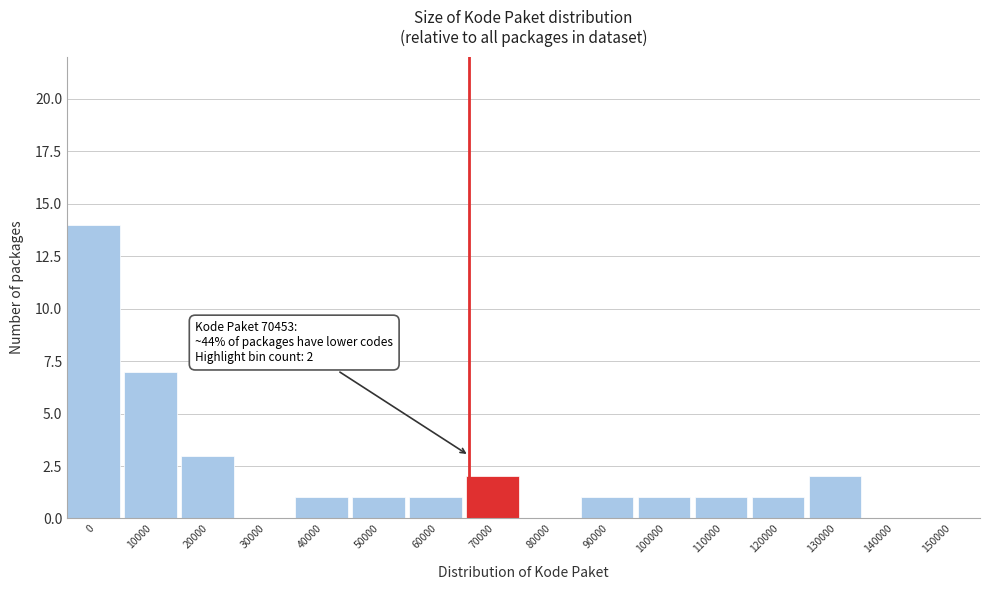

Reading left to right, list all the values displayed in this chart.

0=14	10000=7	20000=3	30000=0	40000=1	50000=1	60000=1	70000=2	80000=0	90000=1	100000=1	110000=1	120000=1	130000=2	140000=0	150000=0